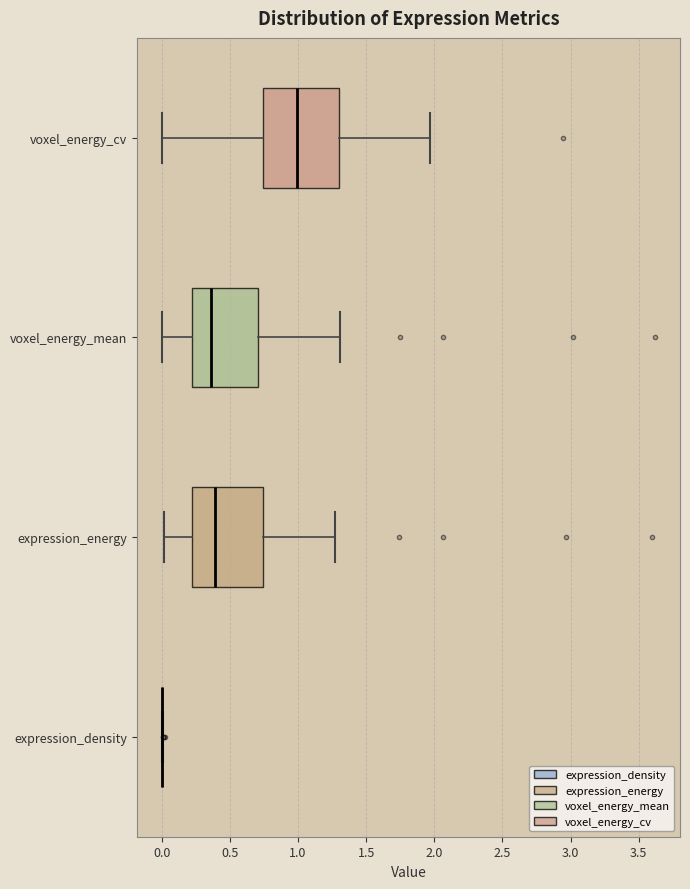

Where does the median line of the box for expression_energy sit on the x-axis? The values are not printed on the chart, so give them approximately, as read against the axis.

0.40